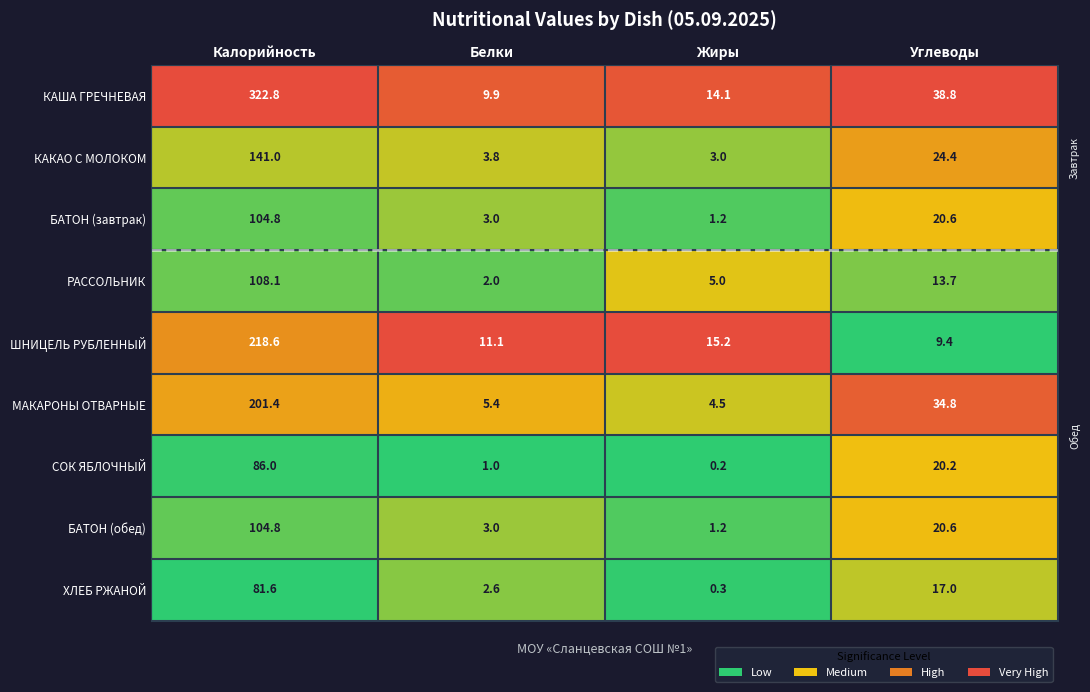

What is the difference between the maximum and second lowest values in the СОК ЯБЛОЧНЫЙ series?

85.0